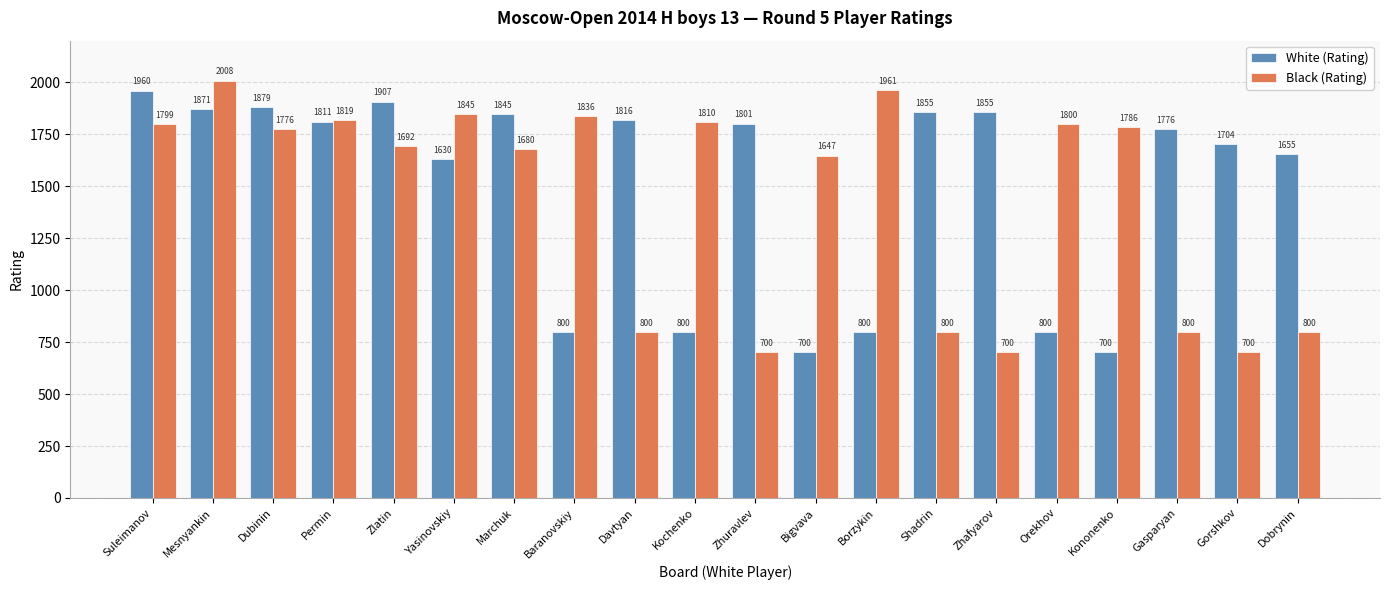

What is the difference between the maximum and second lowest values in the Black (Rating) series?

1308